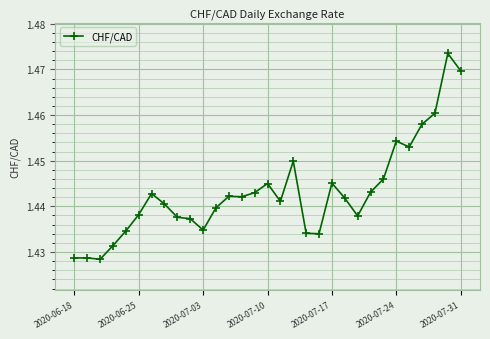

How many lines are shown in the chart?

1